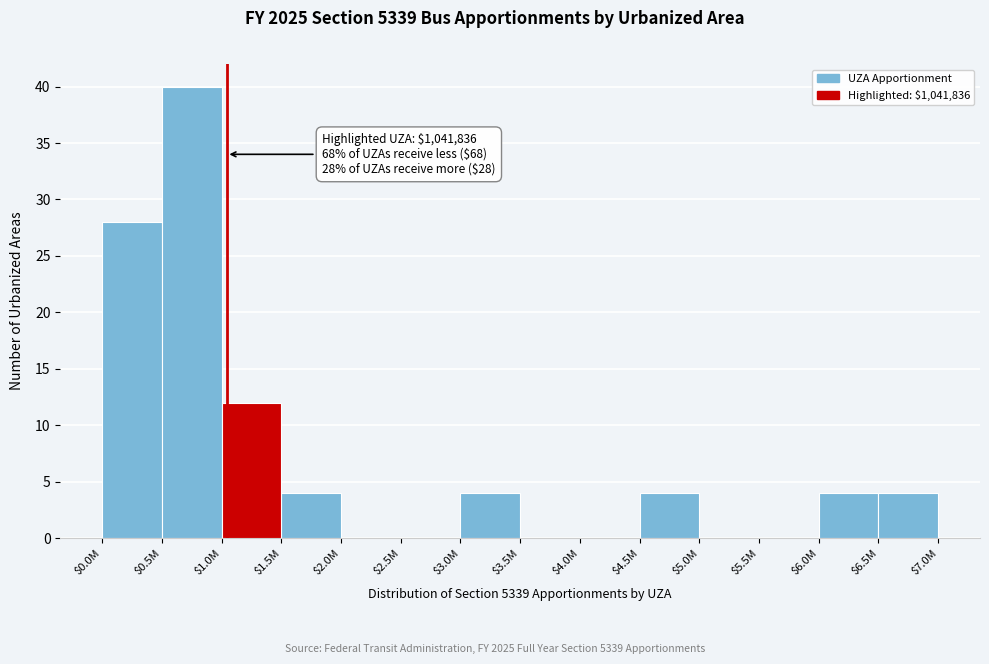

Which label corresponds to the largest value in the chart?

$0.5M